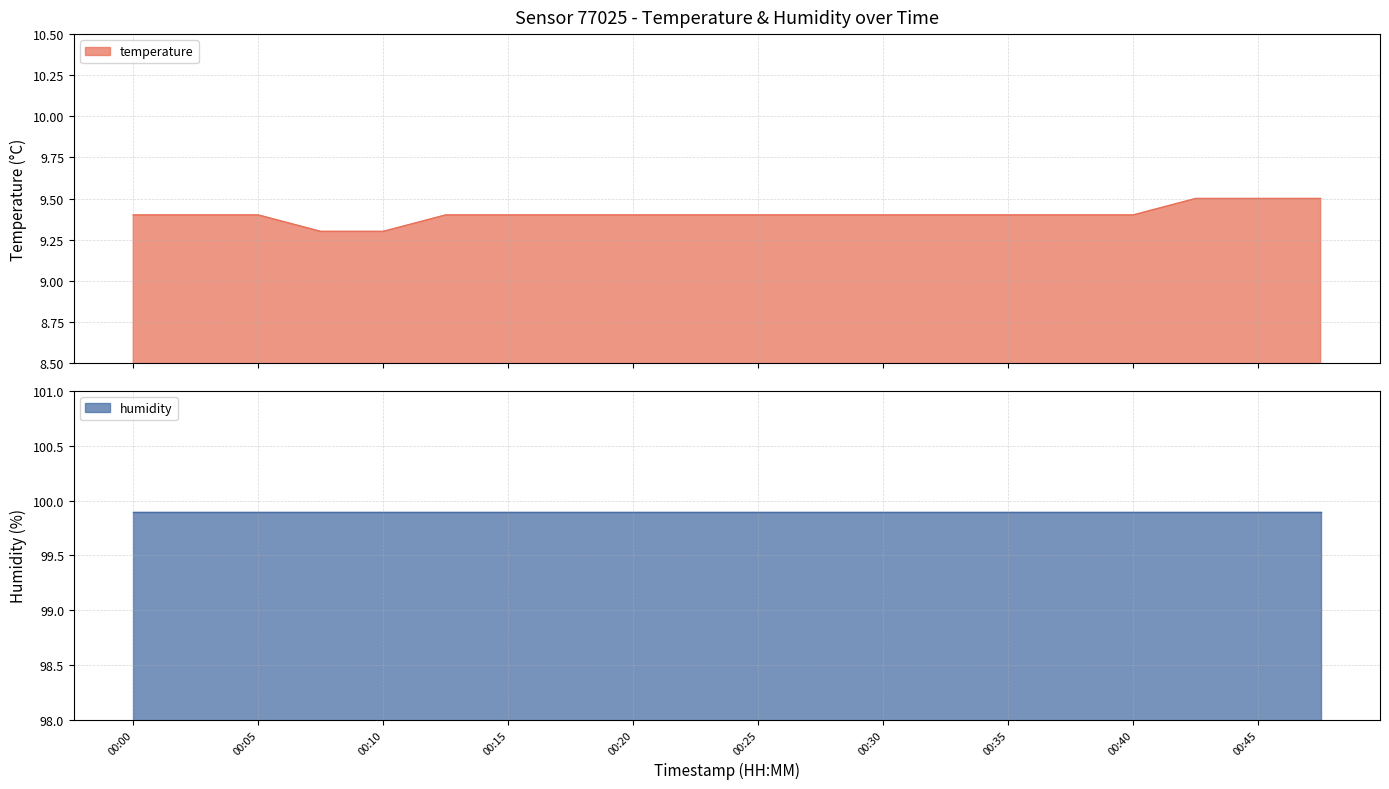

At which category does the chart reach its peak across all series?

00:42